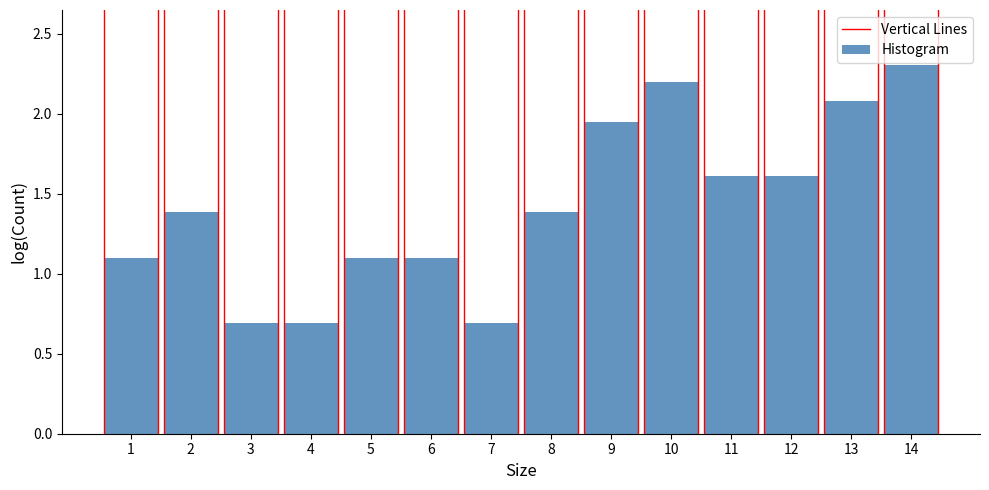

True or false: the data shows 1.6 at 11.

True